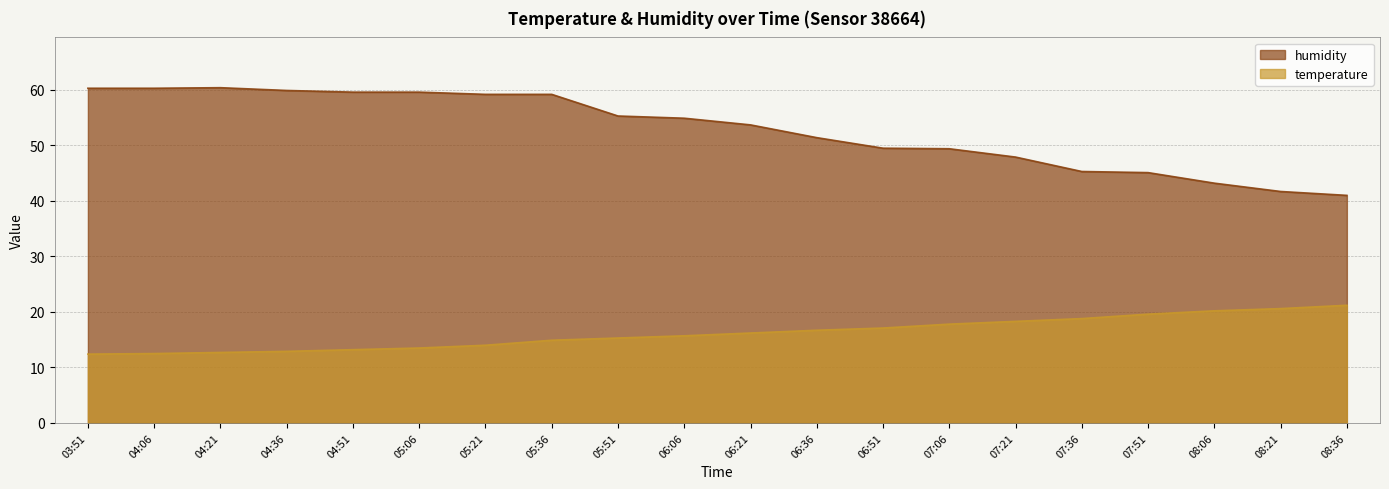

What is the difference between the temperature values at 07:06 and 08:21?

2.8